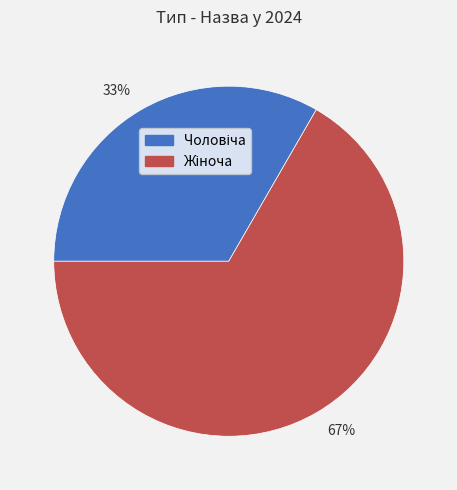

Combined, do 67% and 33% account for over 50%?

Yes